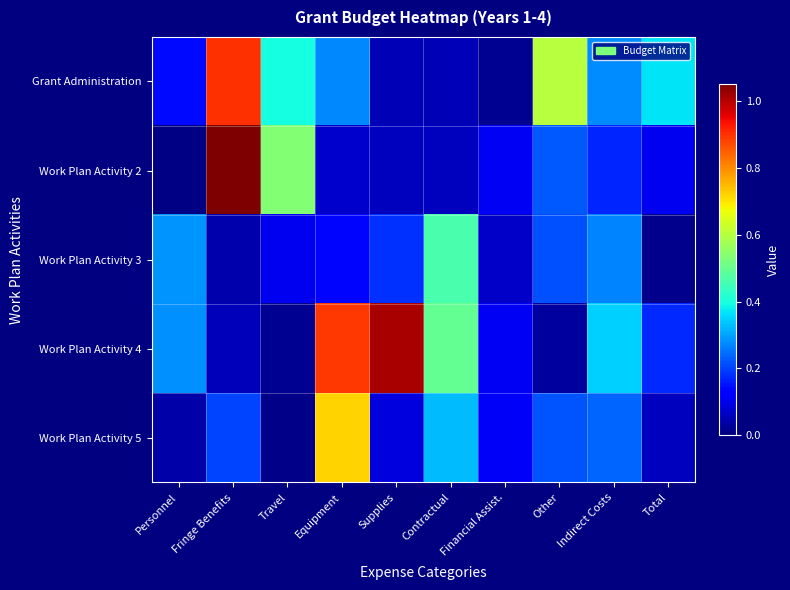

At which category is the sum across all series the highest?

Fringe Benefits